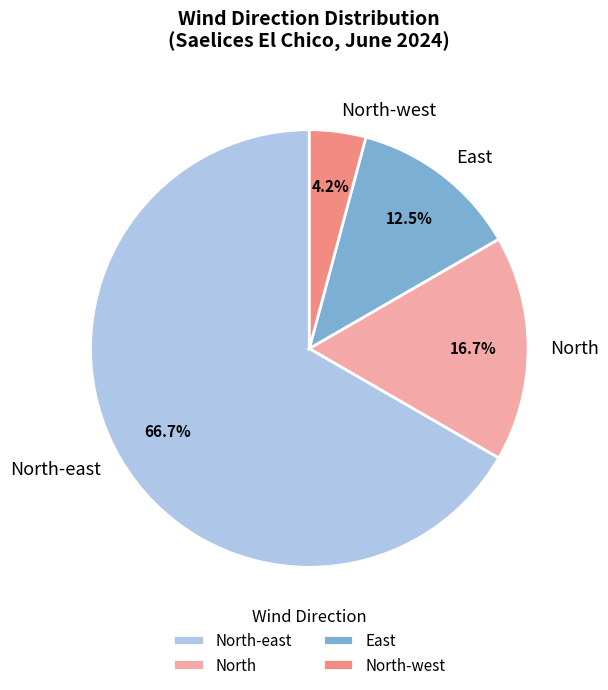

Does North-east account for over 50% of the chart?

Yes